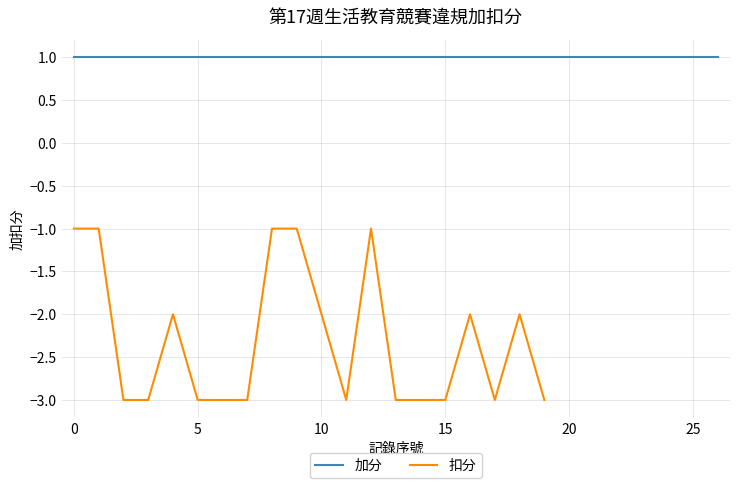

The 扣分 series shows -3 at 5. True or false?

True